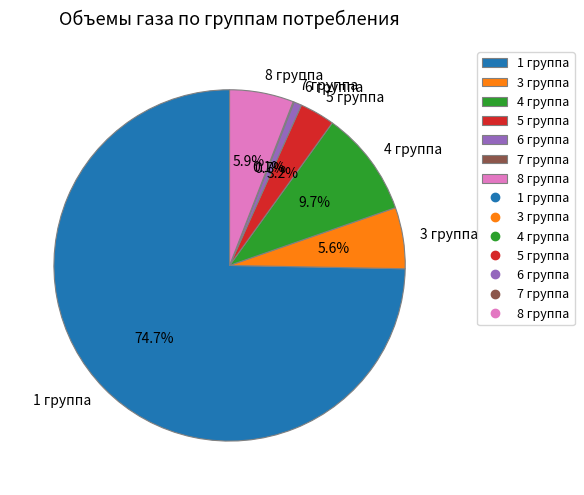

Between 5 группа and 1 группа, which is larger?

1 группа